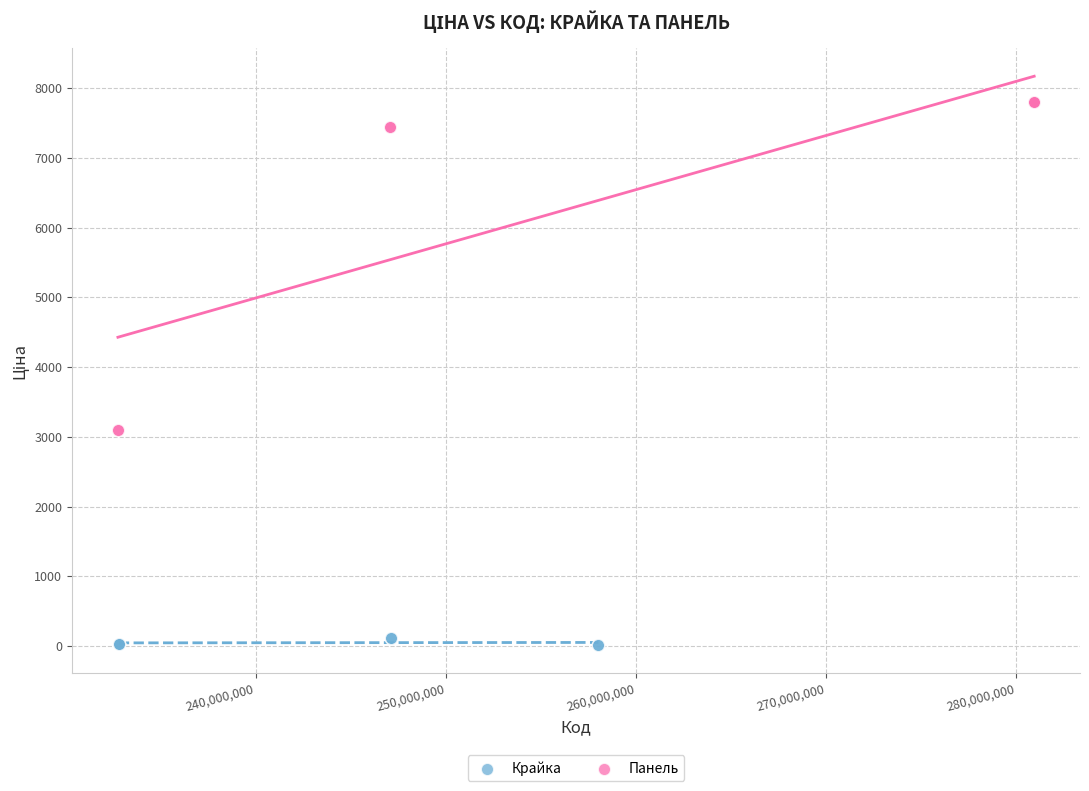

Which series contains the lowest Y value?

Крайка